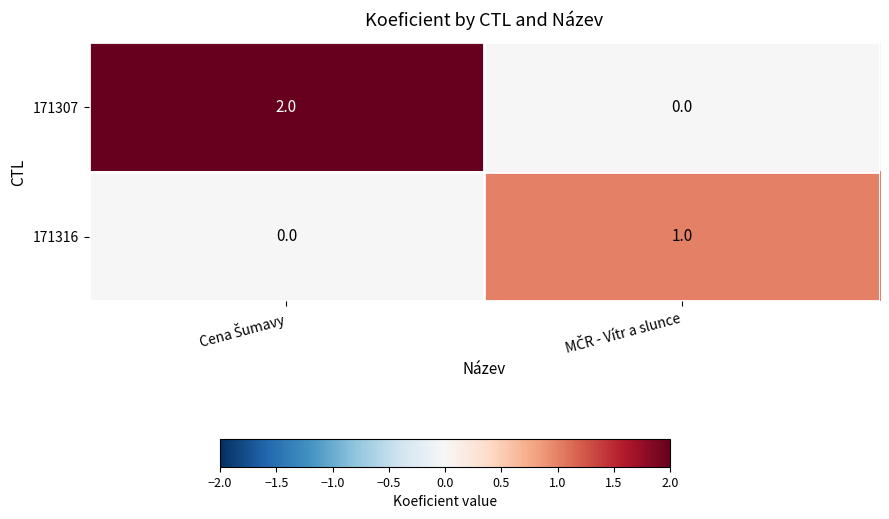

Which series has the widest spread of values?

171307